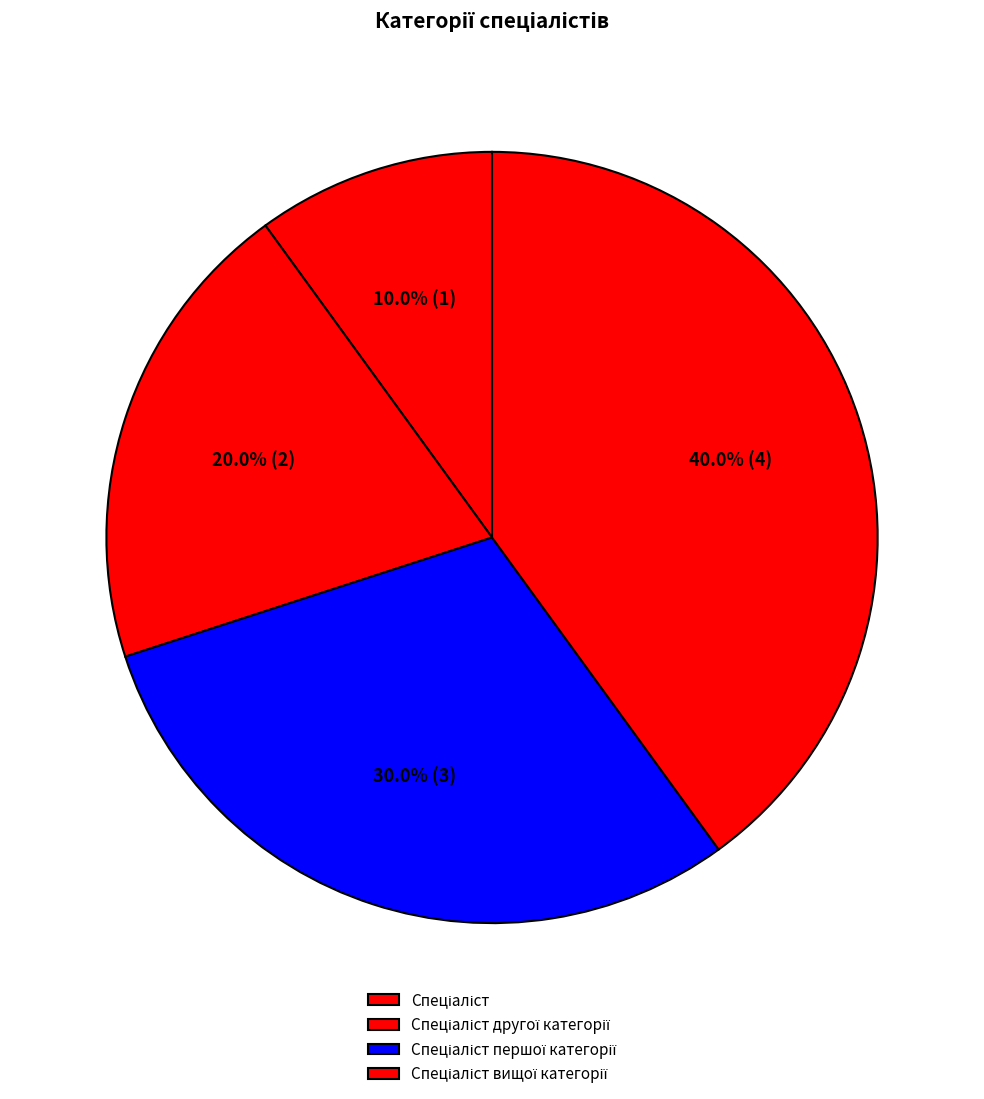

Is there any slice that represents more than half of the pie?

No